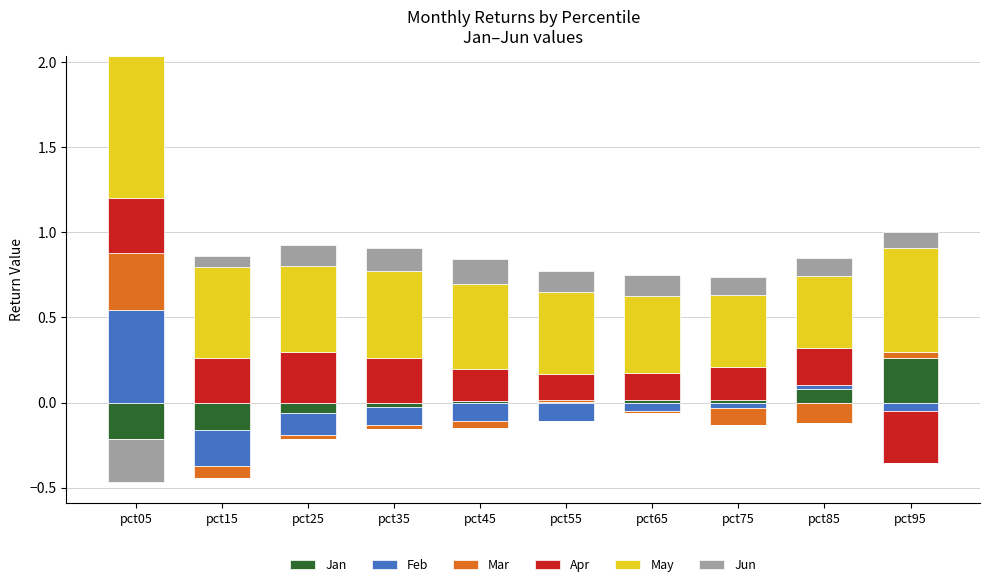

Rank the series by their maximum value, from lowest to highest.

Jun, Jan, Apr, Mar, Feb, May